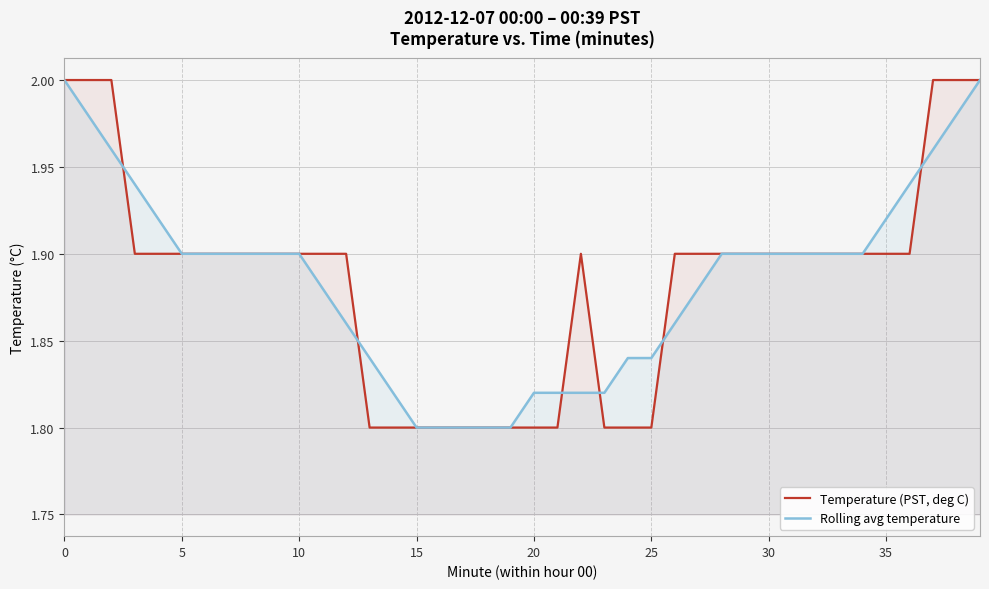

Count the Rolling avg temperature values in the range 1 to 2.

40